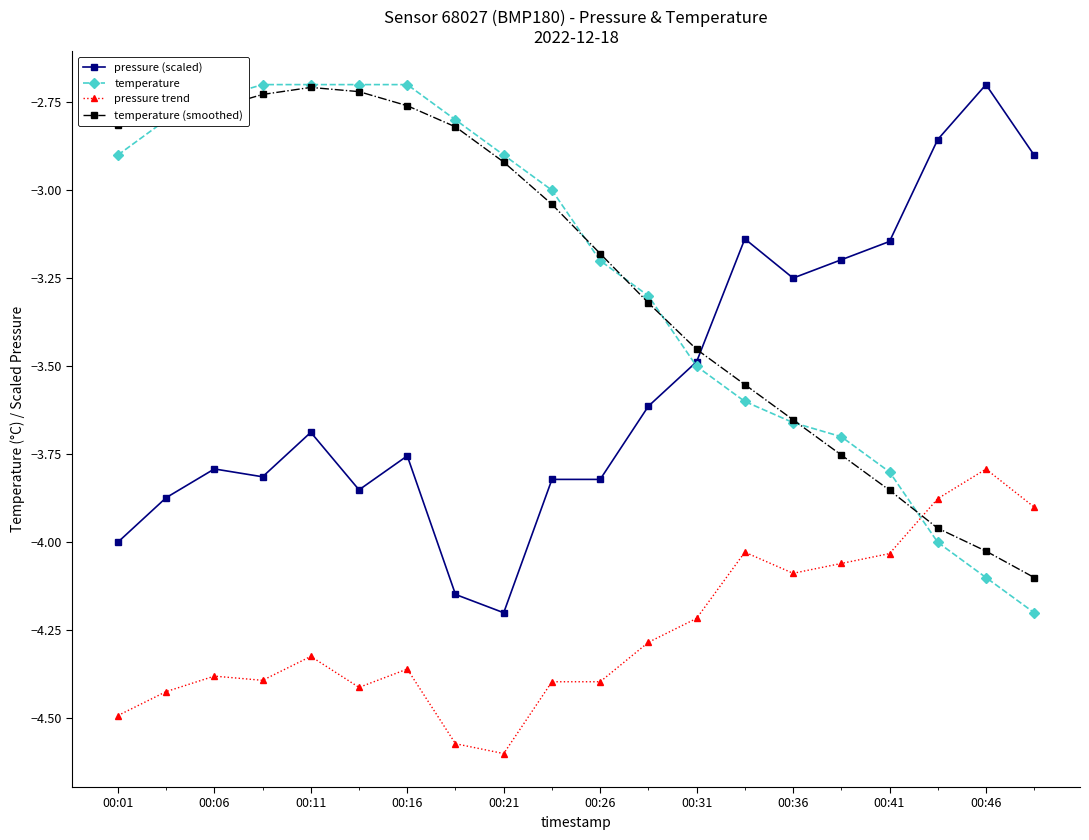

Which series ends up on top after the final intersection of temperature (smoothed) and pressure trend?

pressure trend